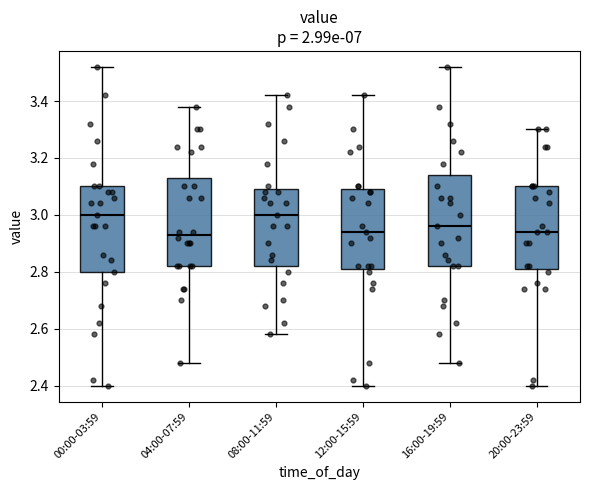

Reading left to right, transcribe this box plot: for each box, give where its median line is, the range the box spans, and where its two whiskers end, as read against the y-axis. The values are not printed on the chart, so give them approximately, as read against the axis.

00:00-03:59: median 3.00, box 2.80 to 3.10, whiskers 2.40 to 3.52
04:00-07:59: median 2.94, box 2.82 to 3.14, whiskers 2.48 to 3.38
08:00-11:59: median 3.00, box 2.82 to 3.10, whiskers 2.58 to 3.42
12:00-15:59: median 2.94, box 2.82 to 3.10, whiskers 2.40 to 3.42
16:00-19:59: median 2.96, box 2.82 to 3.14, whiskers 2.48 to 3.52
20:00-23:59: median 2.94, box 2.82 to 3.10, whiskers 2.40 to 3.30